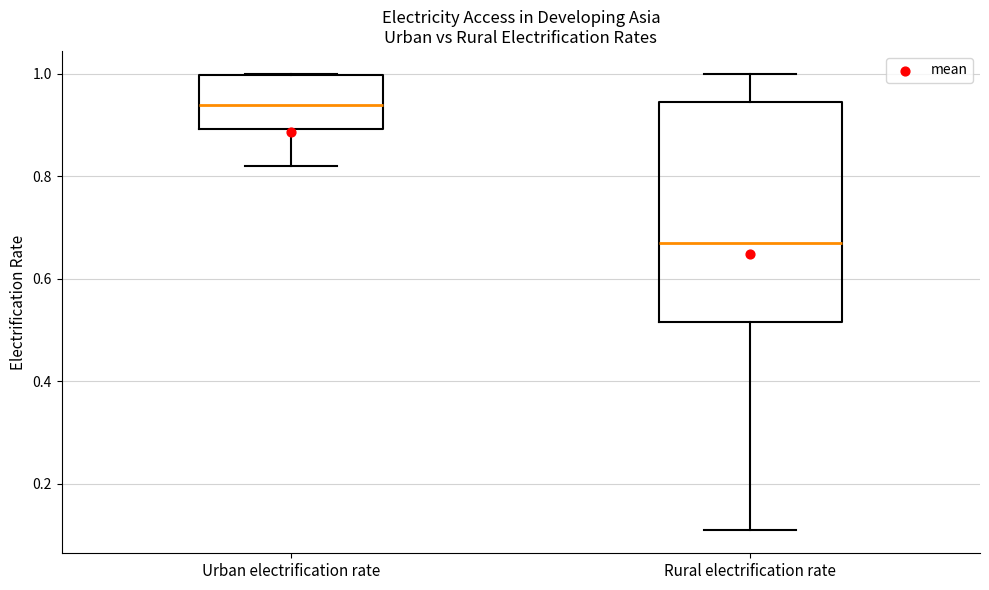

Comparing the boxes themselves (not the whiskers), which one is the tallest?

Rural electrification rate